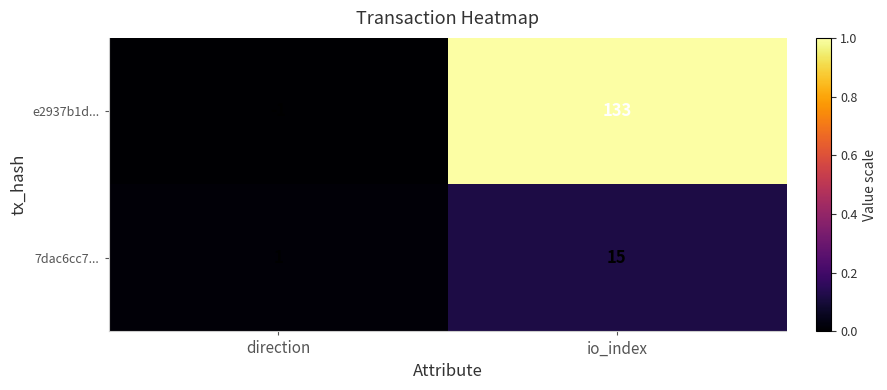

Rank the series at direction from highest to lowest value.

7dac6cc7..., e2937b1d...